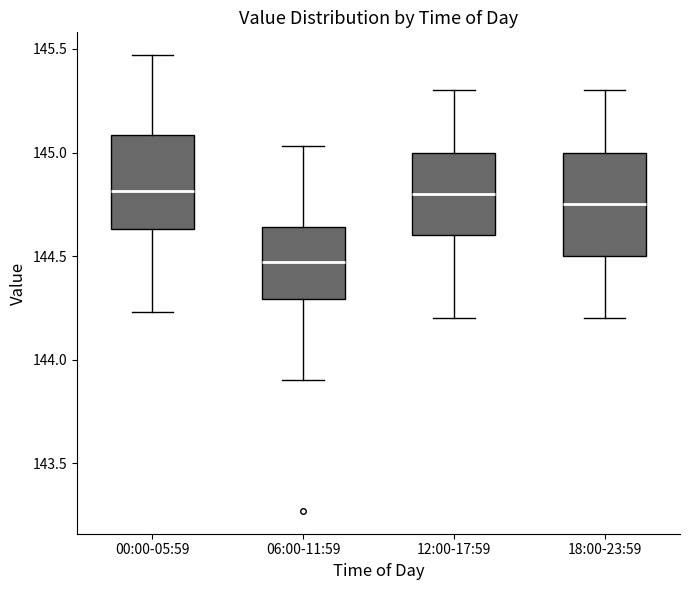

Where is the upper edge of the box for 12:00-17:59 on the y-axis? The values are not printed on the chart, so give them approximately, as read against the axis.

145.00